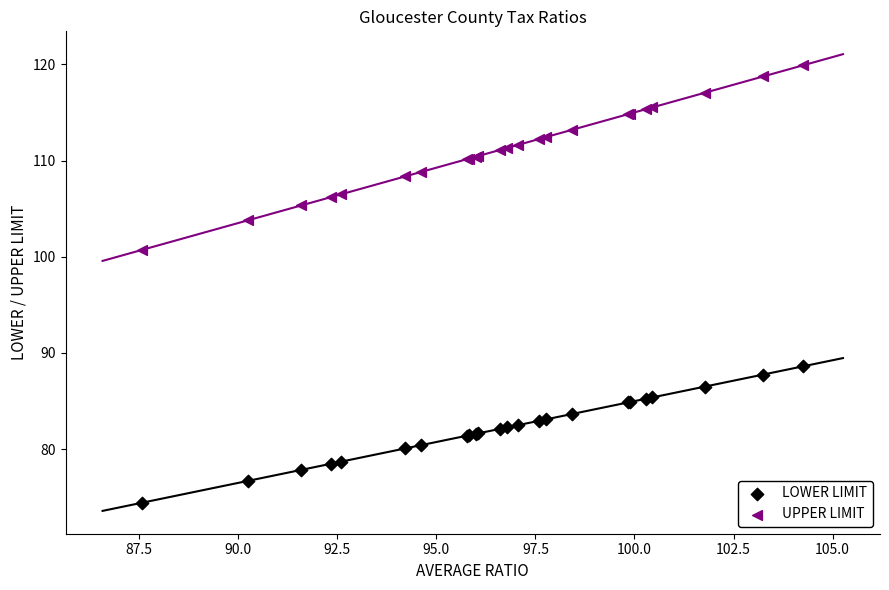

Across all series, what Y value is closest to 97?

100.7